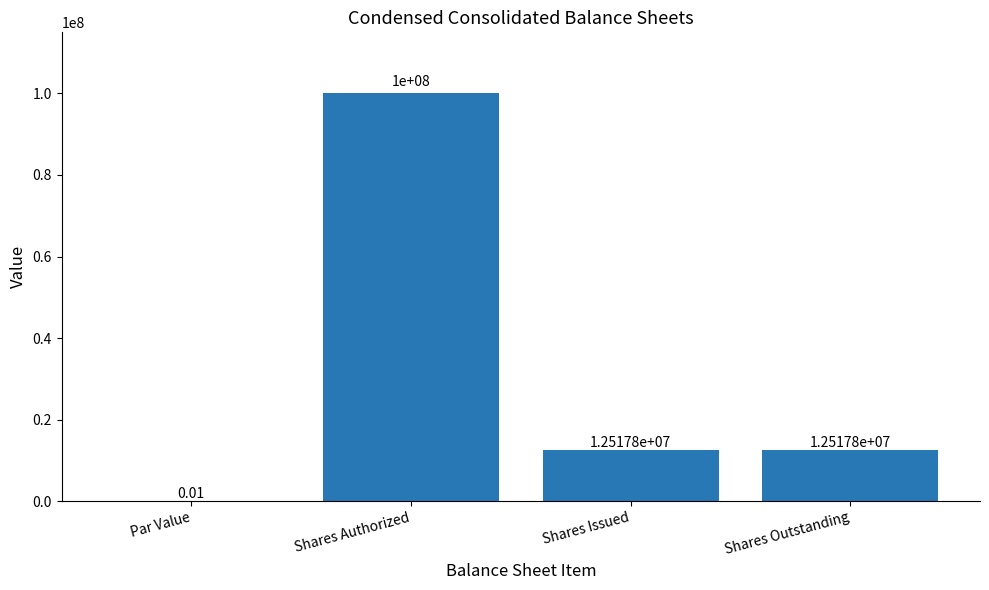

Is it true that the value at Shares Authorized is 100000000.0?

True